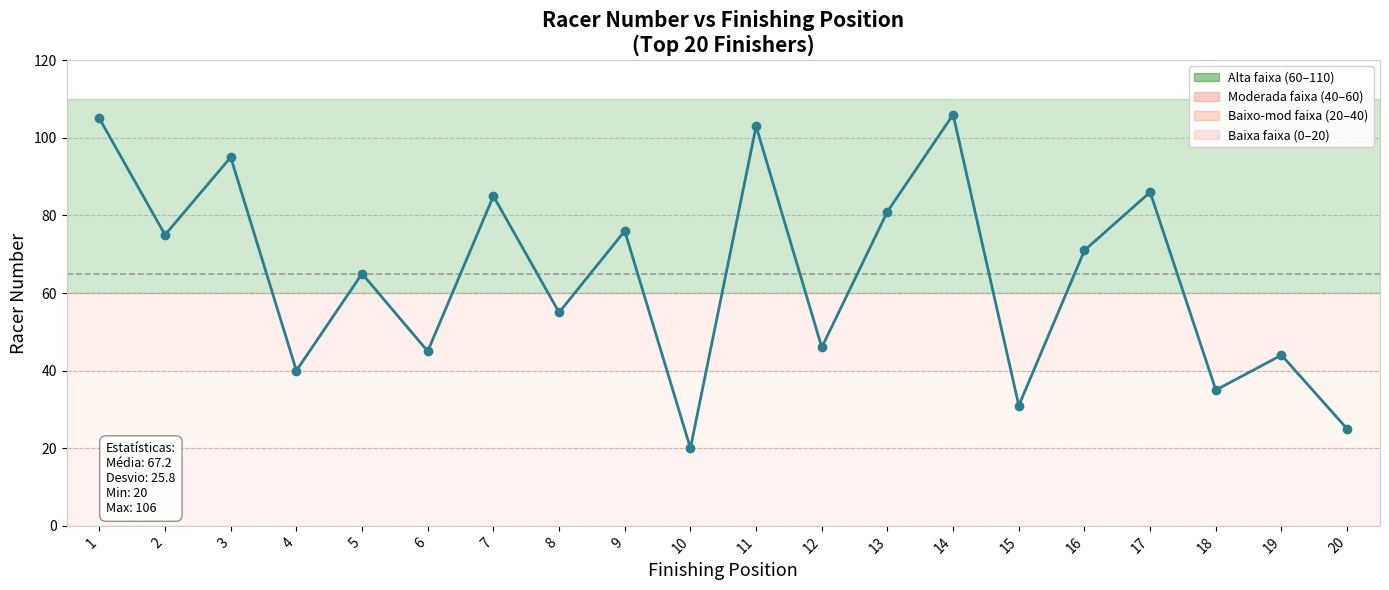

At which label does the data first exceed 71?

1